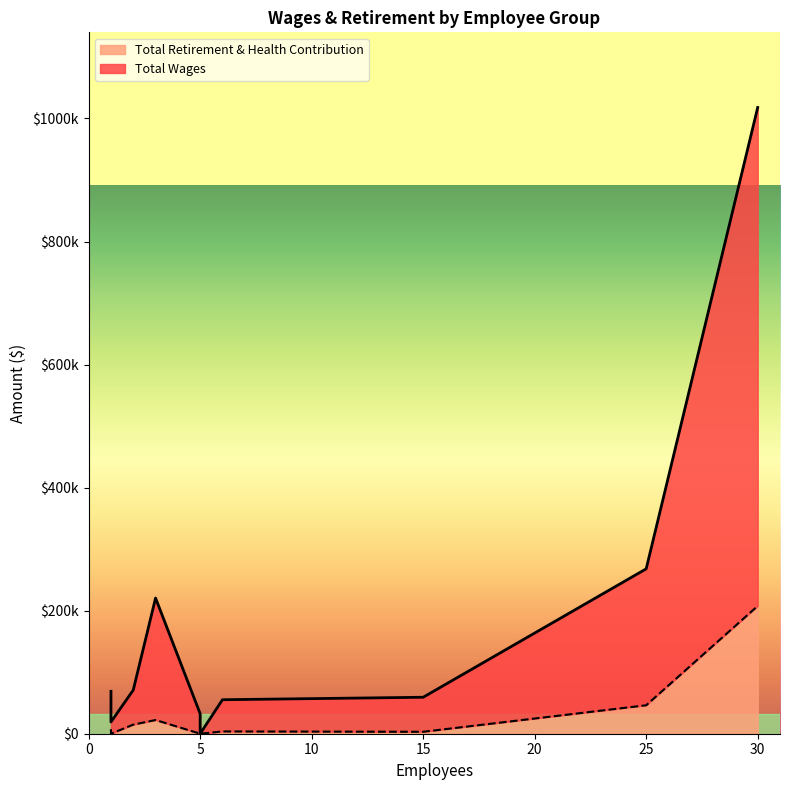

The Total Wages series shows 55381 at Adminstrator. True or false?

False